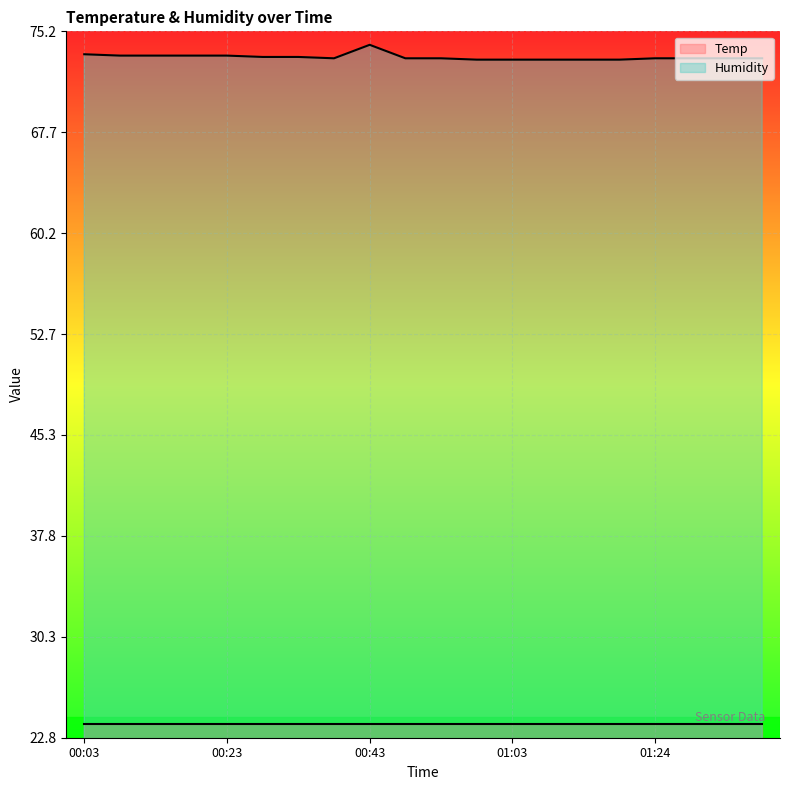

At which category does the chart reach its peak across all series?

00:43